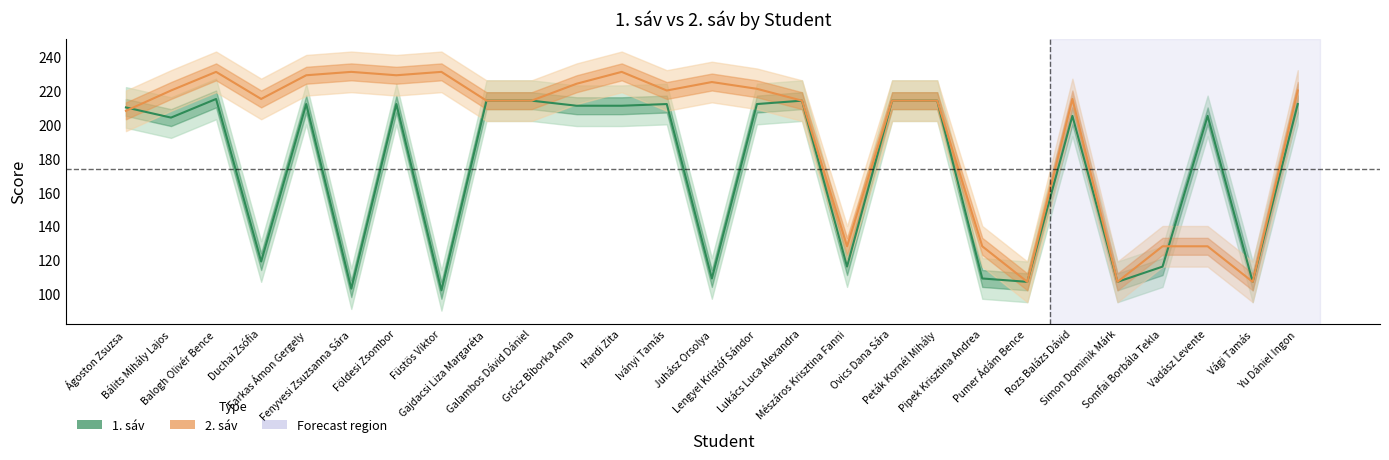

What is the label of the 6th point from the left?

Fenyvesi Zsuzsanna Sára